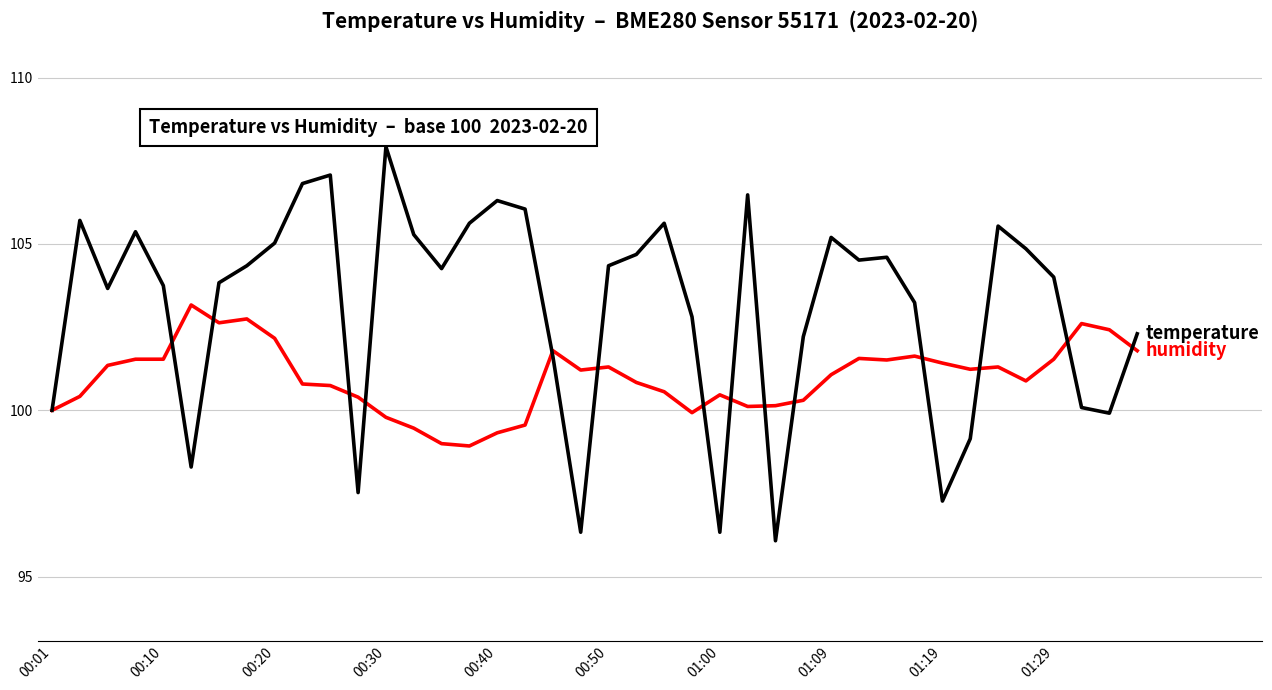

What is the minimum value shown in the chart?

96.1